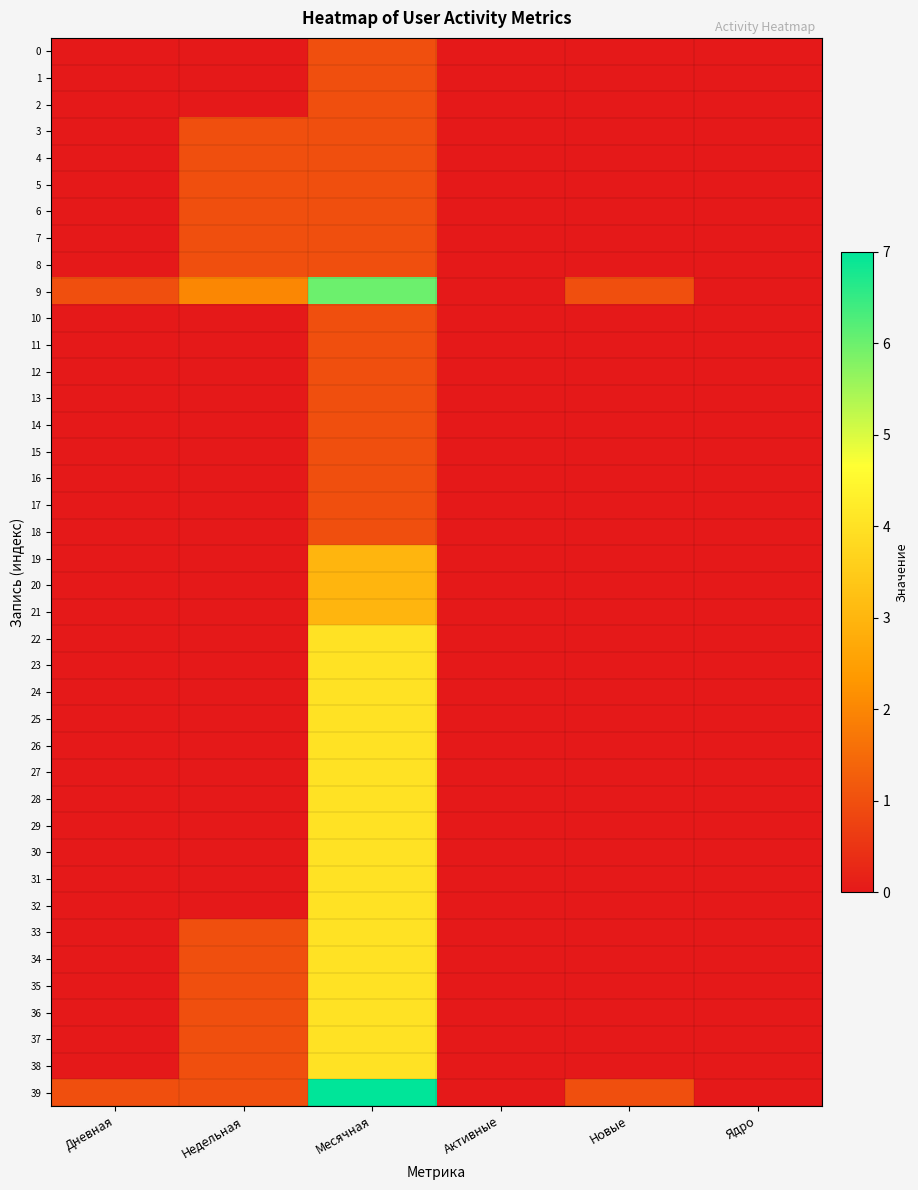

Reading left to right, what are all the values shown in this chart?

0: Дневная=0	Недельная=0	Месячная=1	Активные=0	Новые=0	Ядро=0
1: Дневная=0	Недельная=0	Месячная=1	Активные=0	Новые=0	Ядро=0
2: Дневная=0	Недельная=0	Месячная=1	Активные=0	Новые=0	Ядро=0
3: Дневная=0	Недельная=1	Месячная=1	Активные=0	Новые=0	Ядро=0
4: Дневная=0	Недельная=1	Месячная=1	Активные=0	Новые=0	Ядро=0
5: Дневная=0	Недельная=1	Месячная=1	Активные=0	Новые=0	Ядро=0
6: Дневная=0	Недельная=1	Месячная=1	Активные=0	Новые=0	Ядро=0
7: Дневная=0	Недельная=1	Месячная=1	Активные=0	Новые=0	Ядро=0
8: Дневная=0	Недельная=1	Месячная=1	Активные=0	Новые=0	Ядро=0
9: Дневная=1	Недельная=2	Месячная=6	Активные=0	Новые=1	Ядро=0
10: Дневная=0	Недельная=0	Месячная=1	Активные=0	Новые=0	Ядро=0
11: Дневная=0	Недельная=0	Месячная=1	Активные=0	Новые=0	Ядро=0
12: Дневная=0	Недельная=0	Месячная=1	Активные=0	Новые=0	Ядро=0
13: Дневная=0	Недельная=0	Месячная=1	Активные=0	Новые=0	Ядро=0
14: Дневная=0	Недельная=0	Месячная=1	Активные=0	Новые=0	Ядро=0
15: Дневная=0	Недельная=0	Месячная=1	Активные=0	Новые=0	Ядро=0
16: Дневная=0	Недельная=0	Месячная=1	Активные=0	Новые=0	Ядро=0
17: Дневная=0	Недельная=0	Месячная=1	Активные=0	Новые=0	Ядро=0
18: Дневная=0	Недельная=0	Месячная=1	Активные=0	Новые=0	Ядро=0
19: Дневная=0	Недельная=0	Месячная=3	Активные=0	Новые=0	Ядро=0
20: Дневная=0	Недельная=0	Месячная=3	Активные=0	Новые=0	Ядро=0
21: Дневная=0	Недельная=0	Месячная=3	Активные=0	Новые=0	Ядро=0
22: Дневная=0	Недельная=0	Месячная=4	Активные=0	Новые=0	Ядро=0
23: Дневная=0	Недельная=0	Месячная=4	Активные=0	Новые=0	Ядро=0
24: Дневная=0	Недельная=0	Месячная=4	Активные=0	Новые=0	Ядро=0
25: Дневная=0	Недельная=0	Месячная=4	Активные=0	Новые=0	Ядро=0
26: Дневная=0	Недельная=0	Месячная=4	Активные=0	Новые=0	Ядро=0
27: Дневная=0	Недельная=0	Месячная=4	Активные=0	Новые=0	Ядро=0
28: Дневная=0	Недельная=0	Месячная=4	Активные=0	Новые=0	Ядро=0
29: Дневная=0	Недельная=0	Месячная=4	Активные=0	Новые=0	Ядро=0
30: Дневная=0	Недельная=0	Месячная=4	Активные=0	Новые=0	Ядро=0
31: Дневная=0	Недельная=0	Месячная=4	Активные=0	Новые=0	Ядро=0
32: Дневная=0	Недельная=0	Месячная=4	Активные=0	Новые=0	Ядро=0
33: Дневная=0	Недельная=1	Месячная=4	Активные=0	Новые=0	Ядро=0
34: Дневная=0	Недельная=1	Месячная=4	Активные=0	Новые=0	Ядро=0
35: Дневная=0	Недельная=1	Месячная=4	Активные=0	Новые=0	Ядро=0
36: Дневная=0	Недельная=1	Месячная=4	Активные=0	Новые=0	Ядро=0
37: Дневная=0	Недельная=1	Месячная=4	Активные=0	Новые=0	Ядро=0
38: Дневная=0	Недельная=1	Месячная=4	Активные=0	Новые=0	Ядро=0
39: Дневная=1	Недельная=1	Месячная=7	Активные=0	Новые=1	Ядро=0